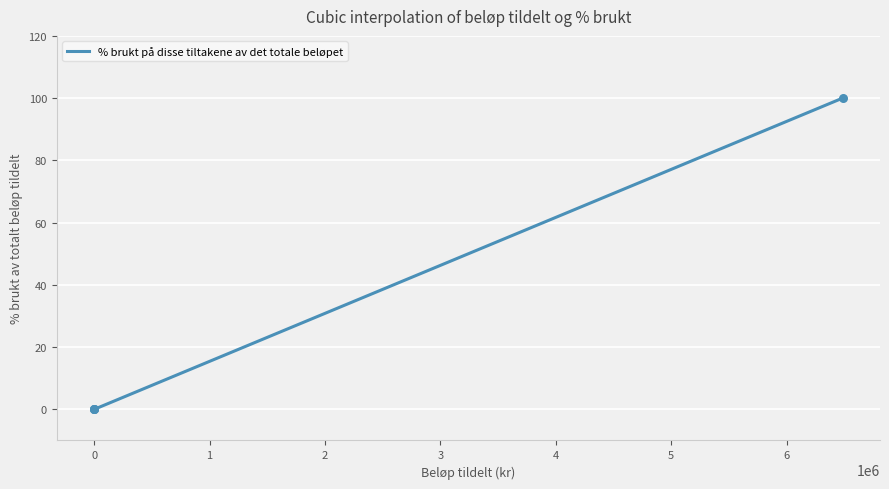

What is the maximum value shown in the chart?

100.0